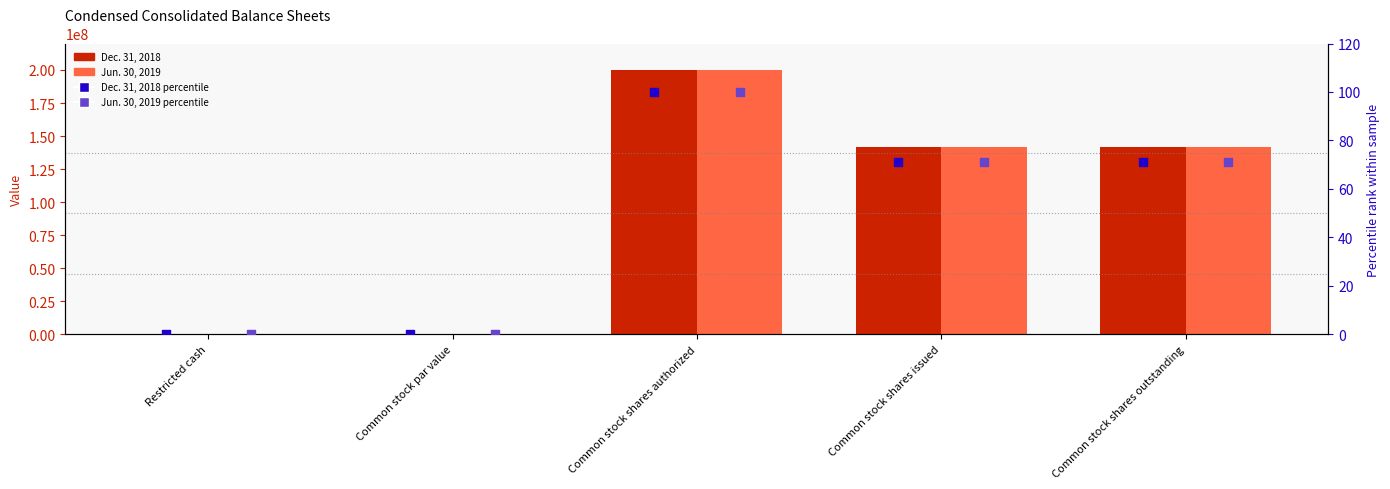

Which series contains the highest Y value?

Dec. 31, 2018